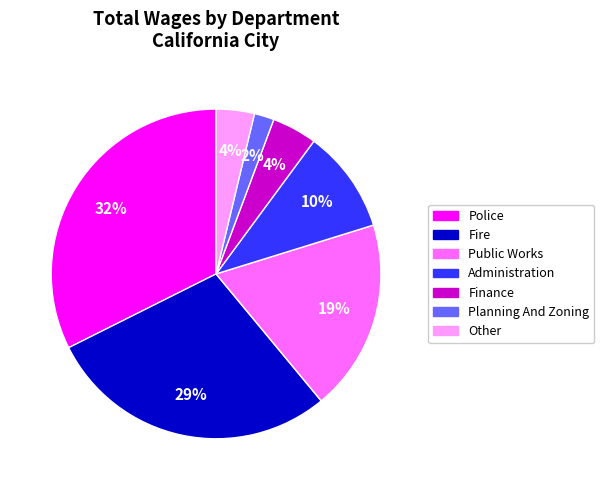

Combined, do Fire and Other account for over 50%?

No